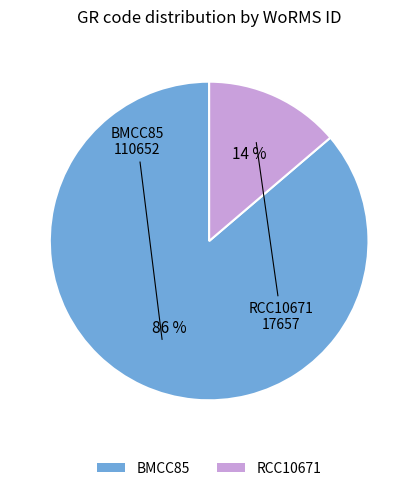

Which slice is the largest?

BMCC85